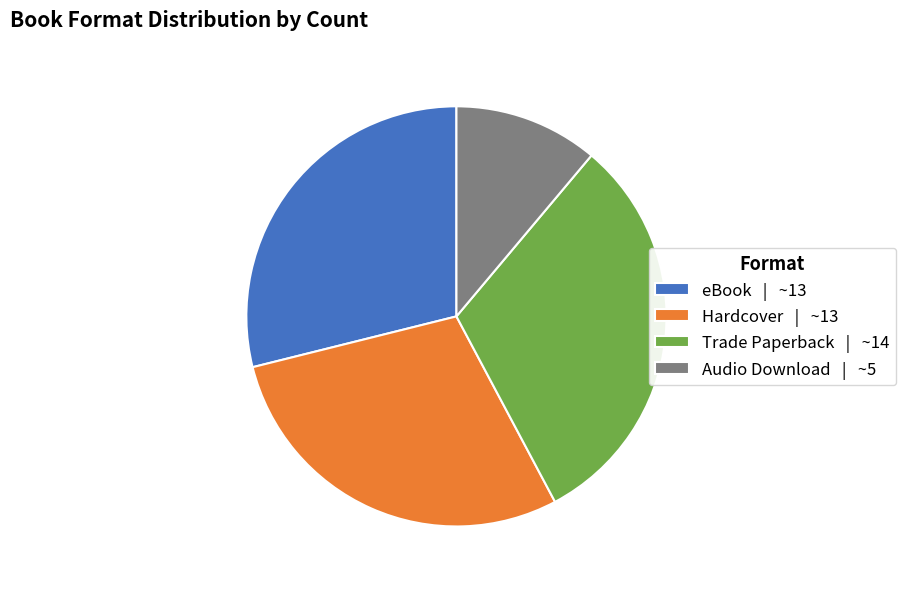

Count the number of slices in the pie.

4